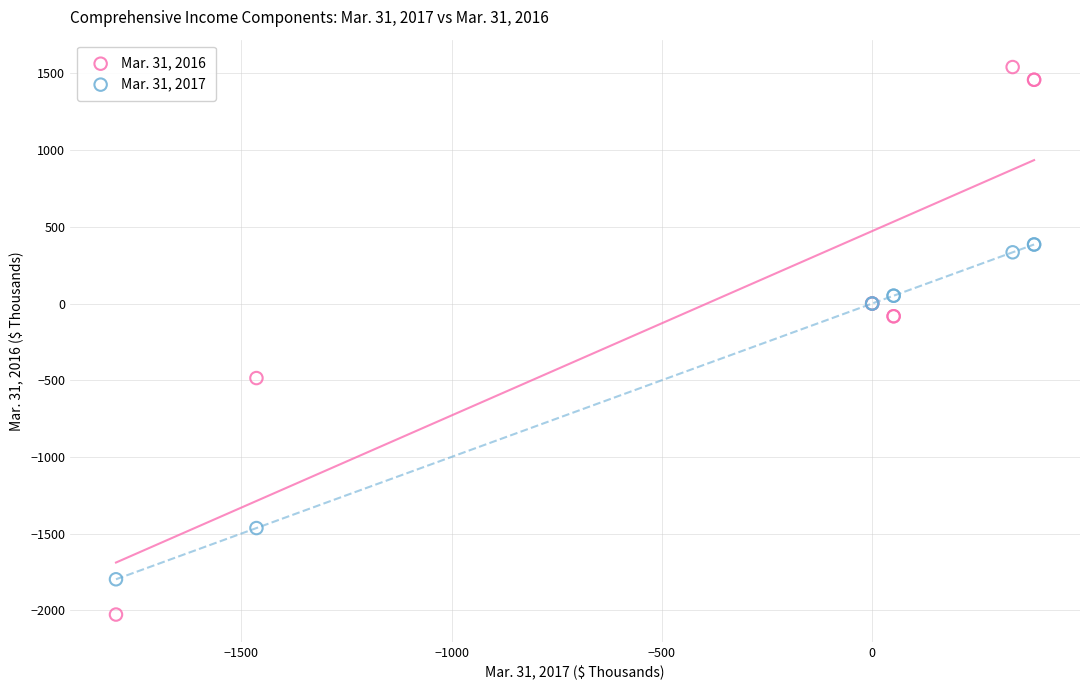

Which series contains the lowest Y value?

Mar. 31, 2016